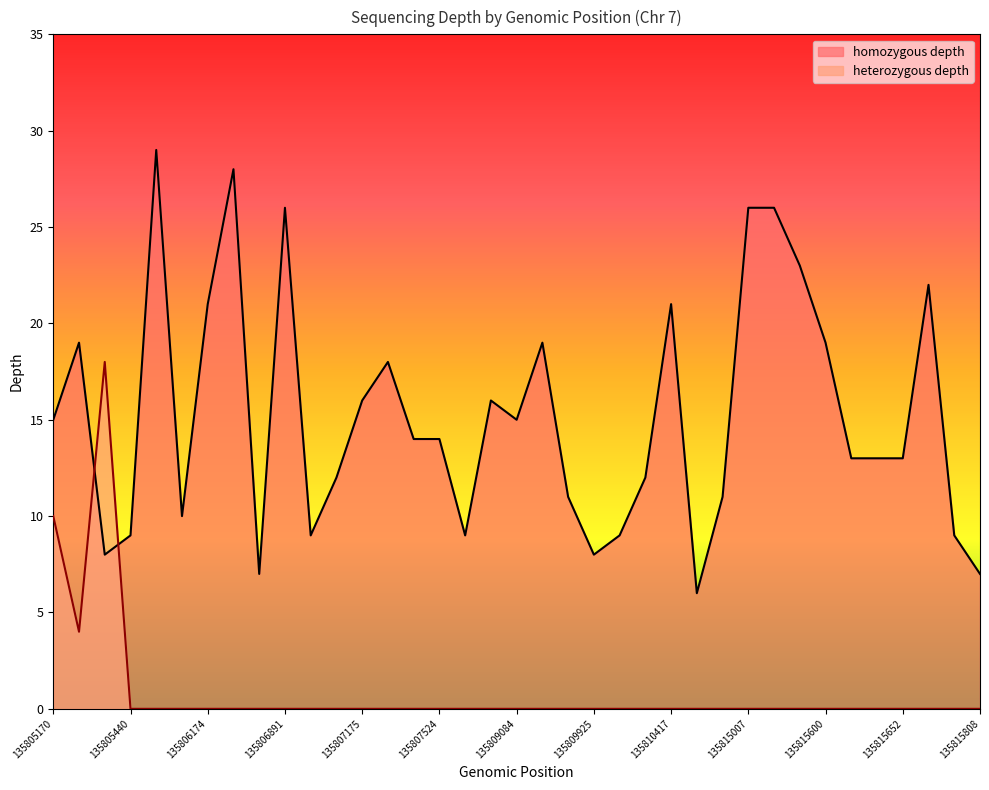

What is the label of the 11th point from the right?

135812067